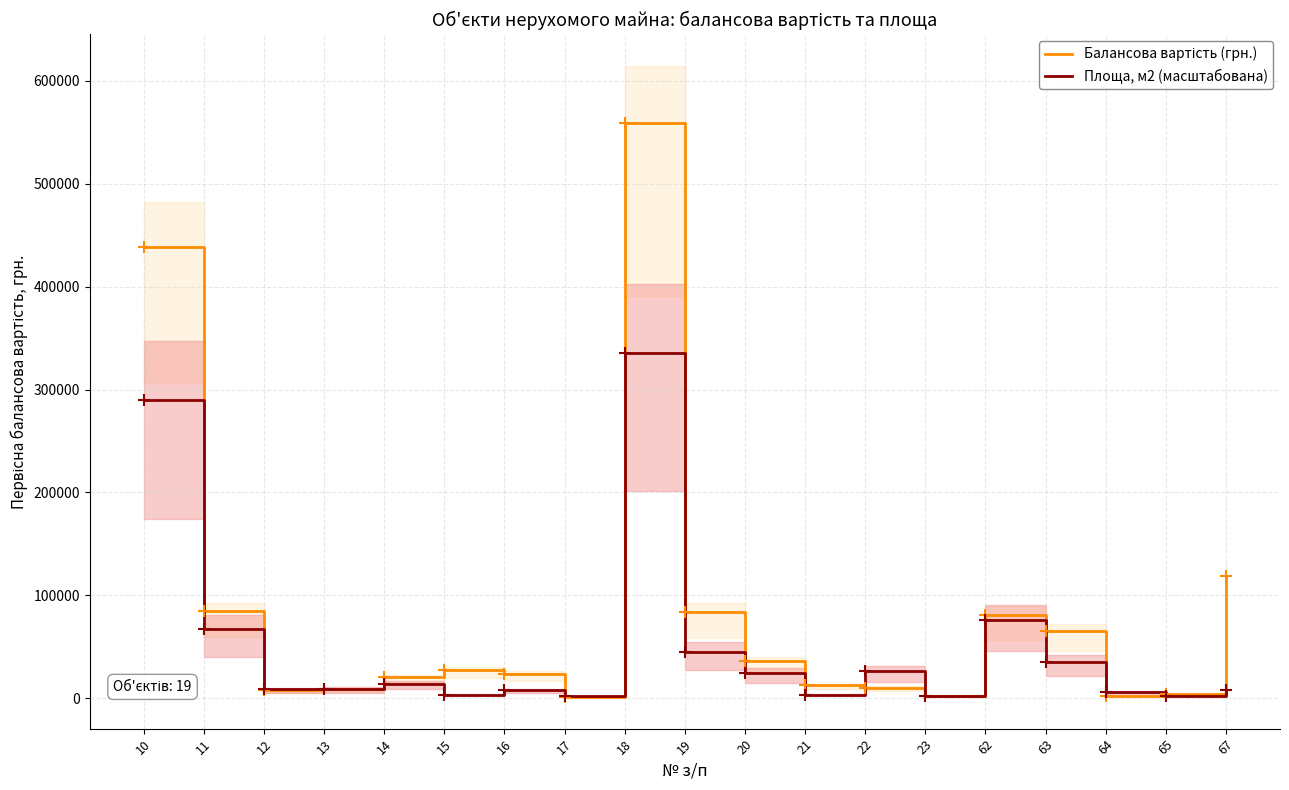

What is the minimum value for Балансова вартість (грн.)?

1535.0